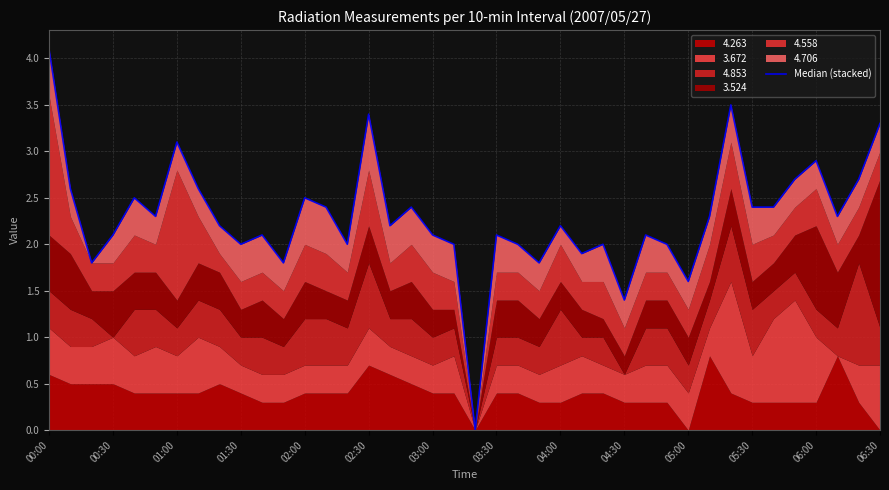

Is it true that the value at 17 is 2.4?

True